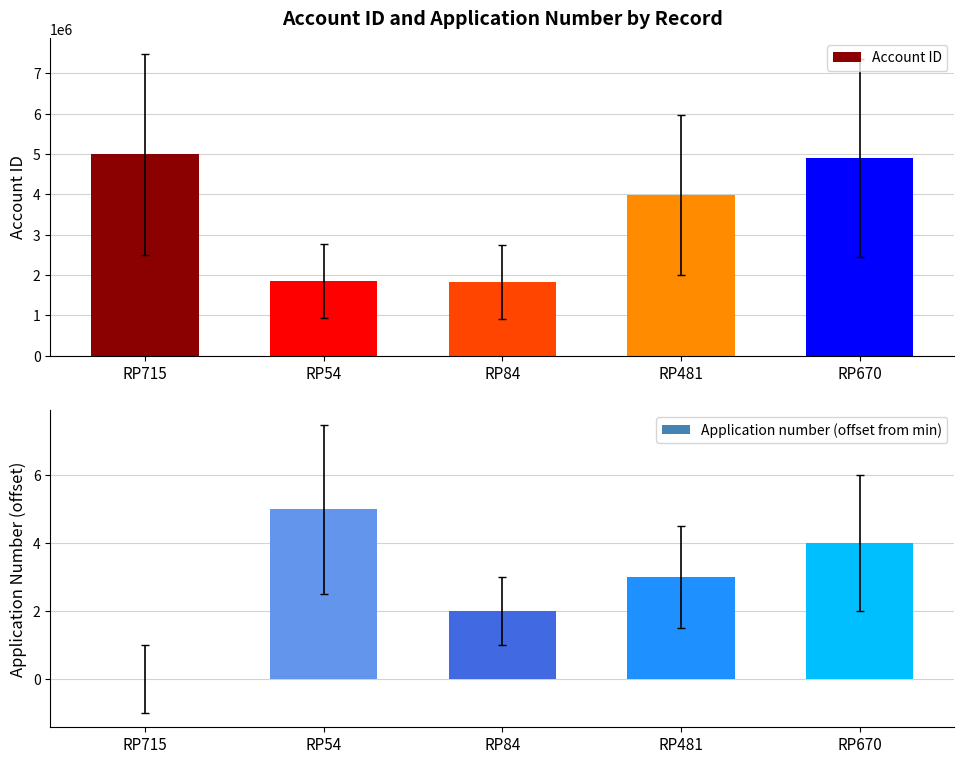

What value does the Application number (offset from min) series have at RP481?

3